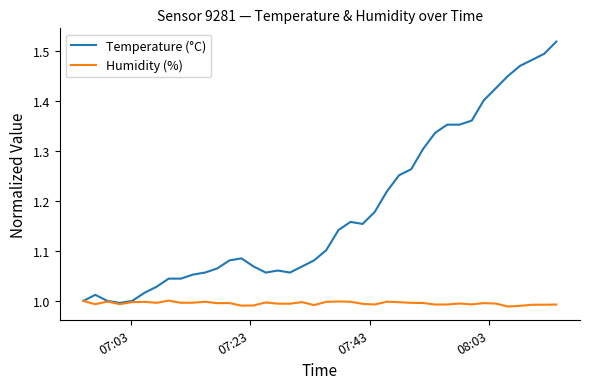

List the series in order of their peak value, highest first.

Temperature (°C), Humidity (%)